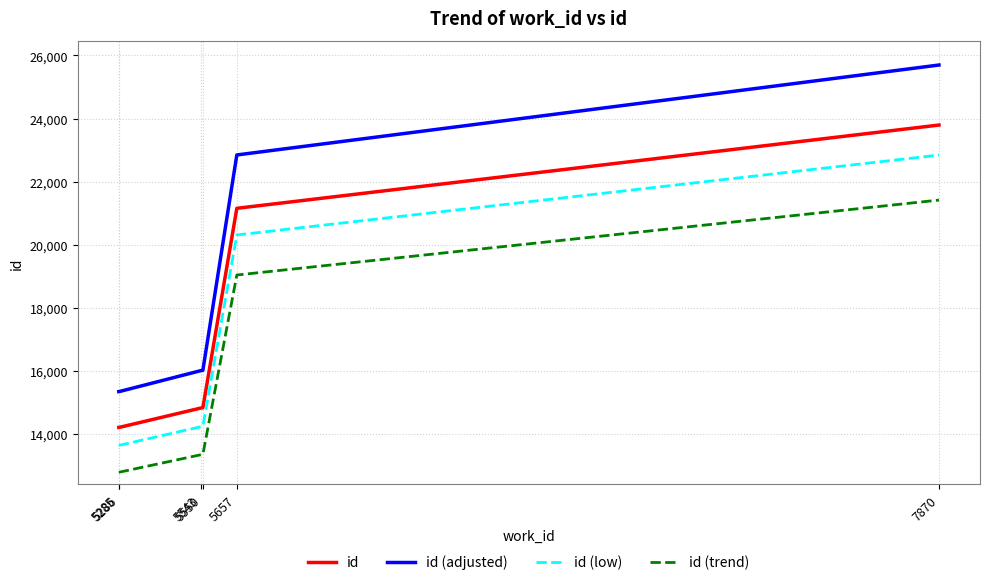

What is the difference between the highest and lowest values at 7870?

4282.9